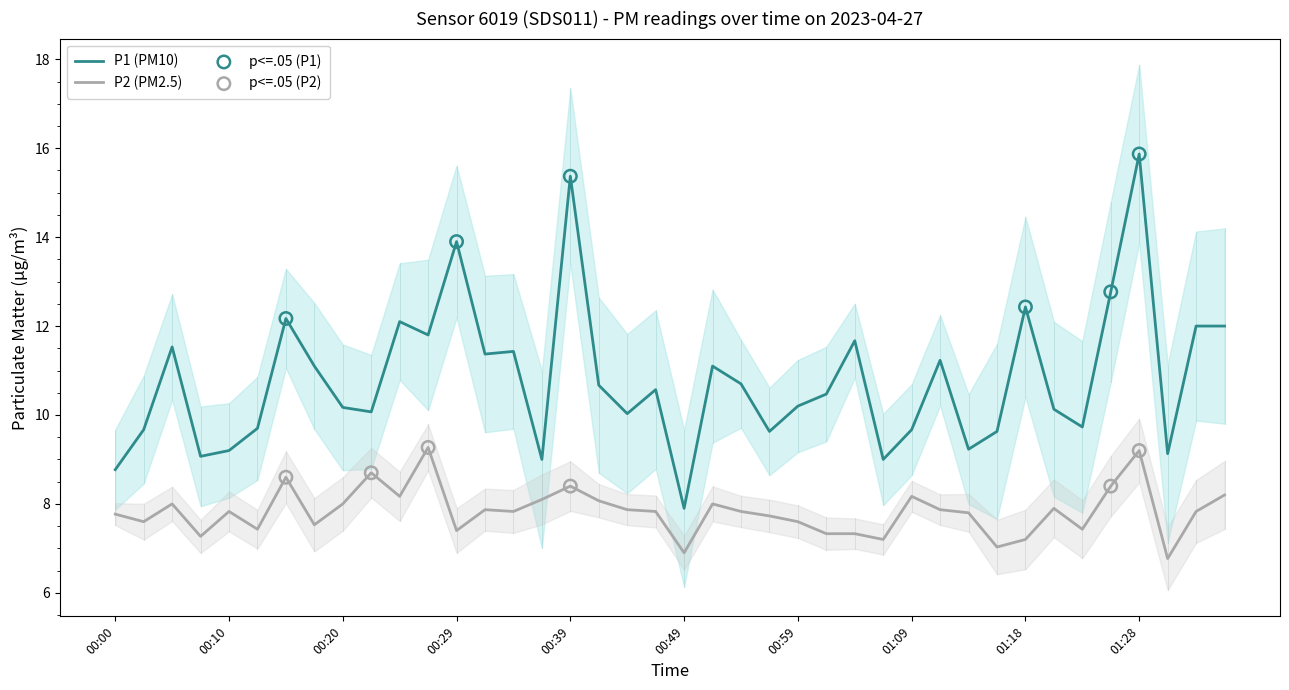

Which series has the widest spread of Y values?

P1